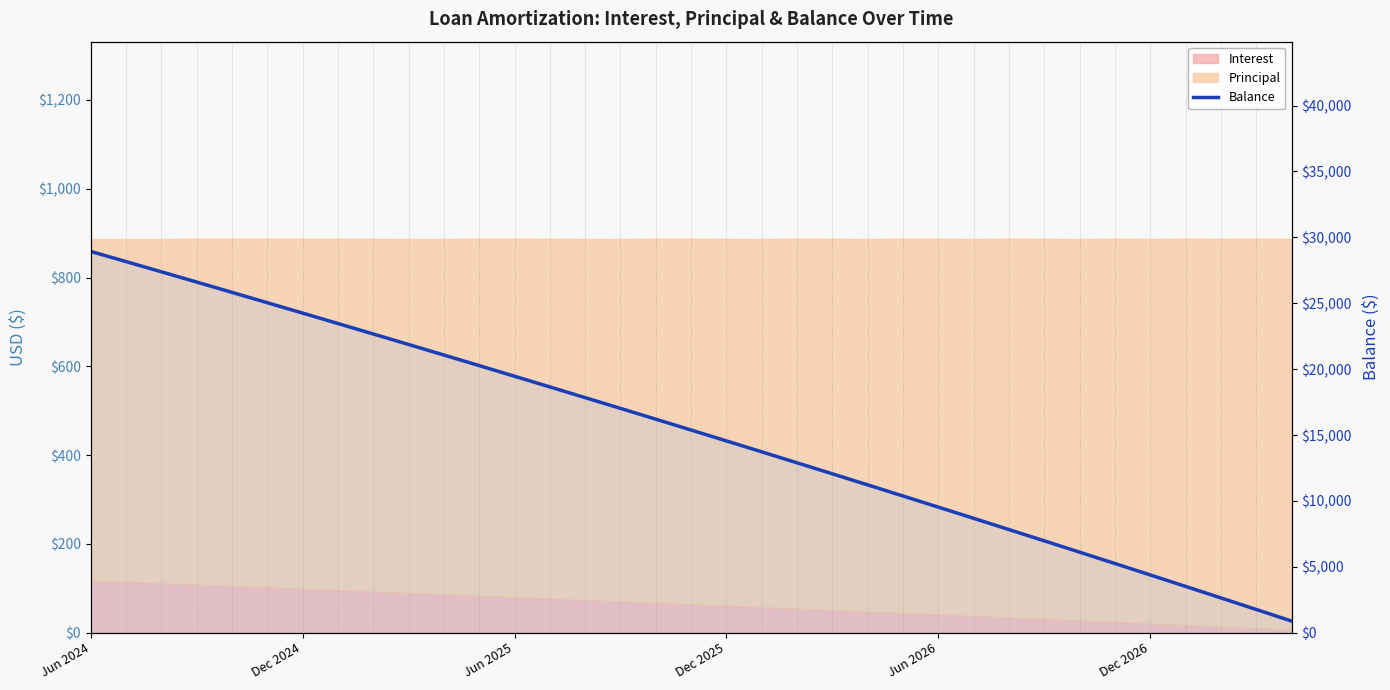

What is the change in value from 21 to 25?

-3377